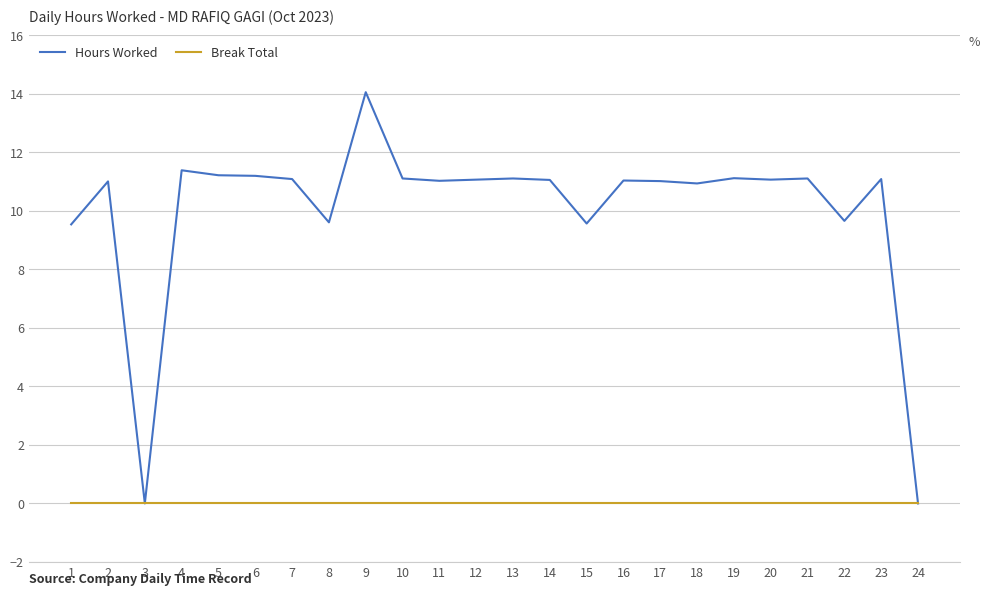

Which category has the highest value across all series?

9